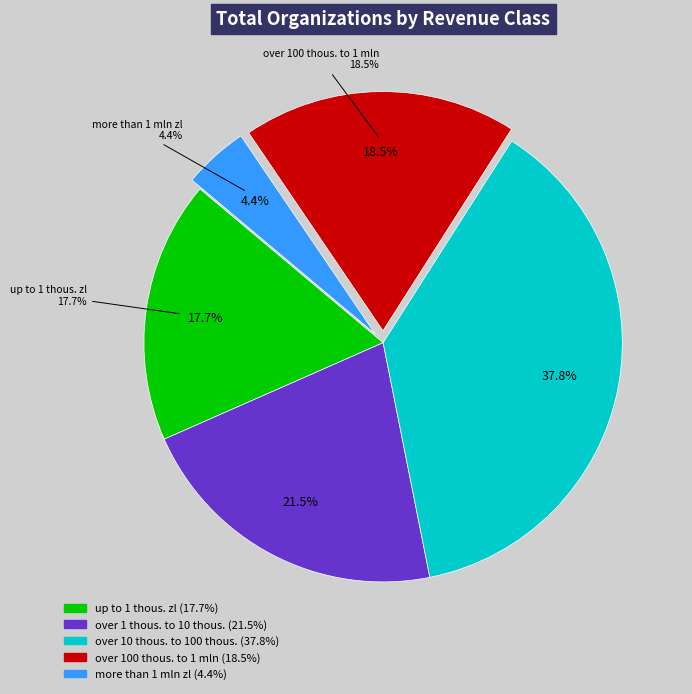

True or false: over 1 thous. to 10 thous. accounts for 22% of the total.

True